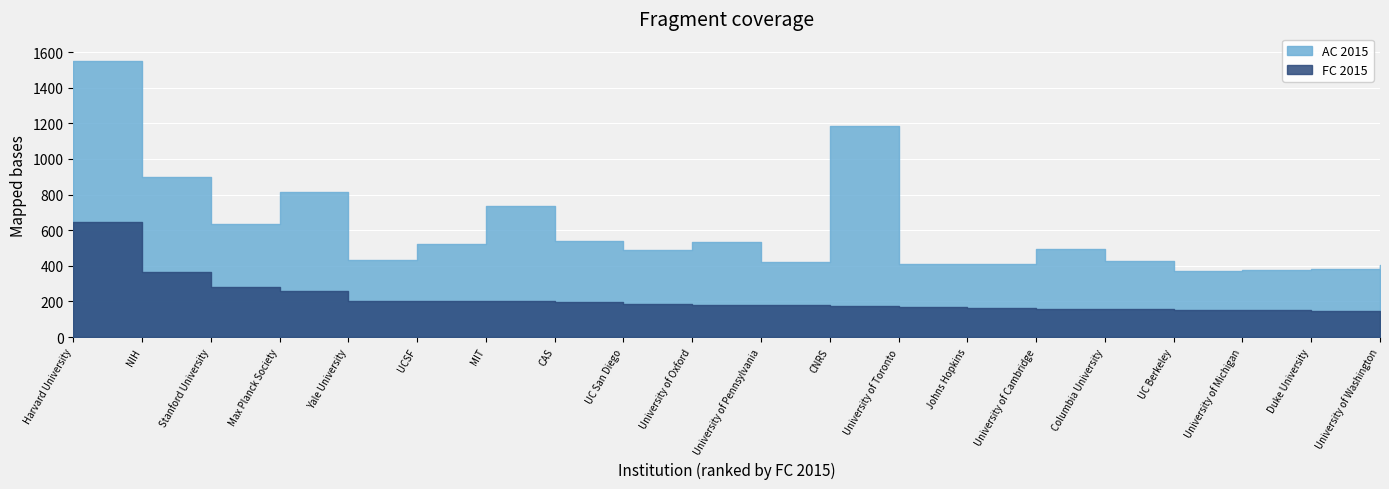

How many values in the AC 2015 series are below 494?

10